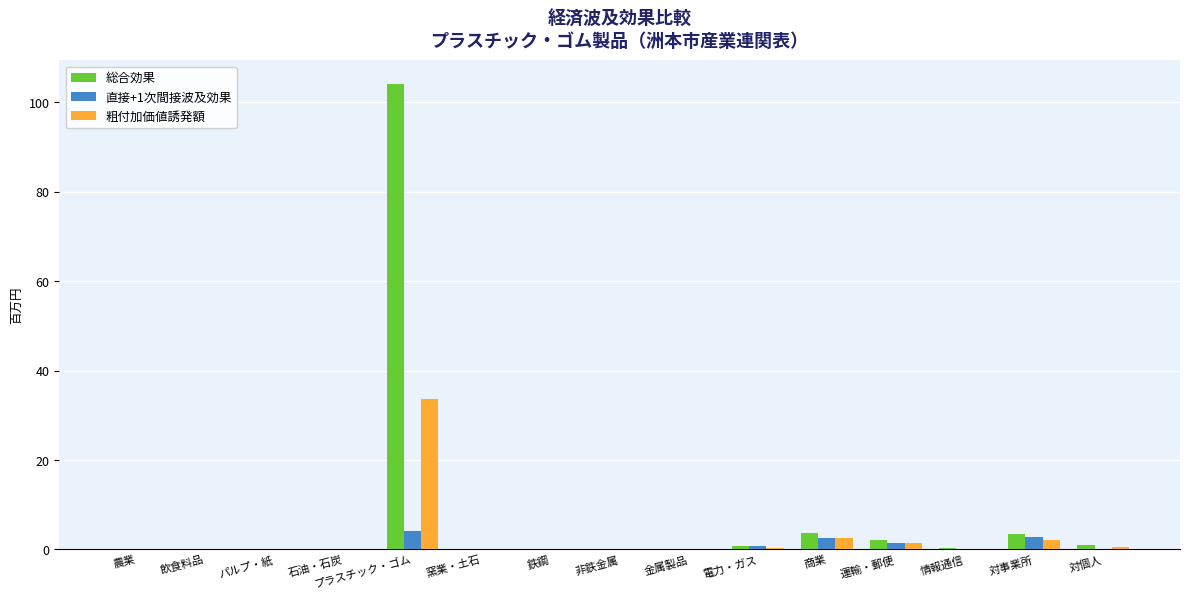

What is the average value of the 粗付加価値誘発額 series?

2.7